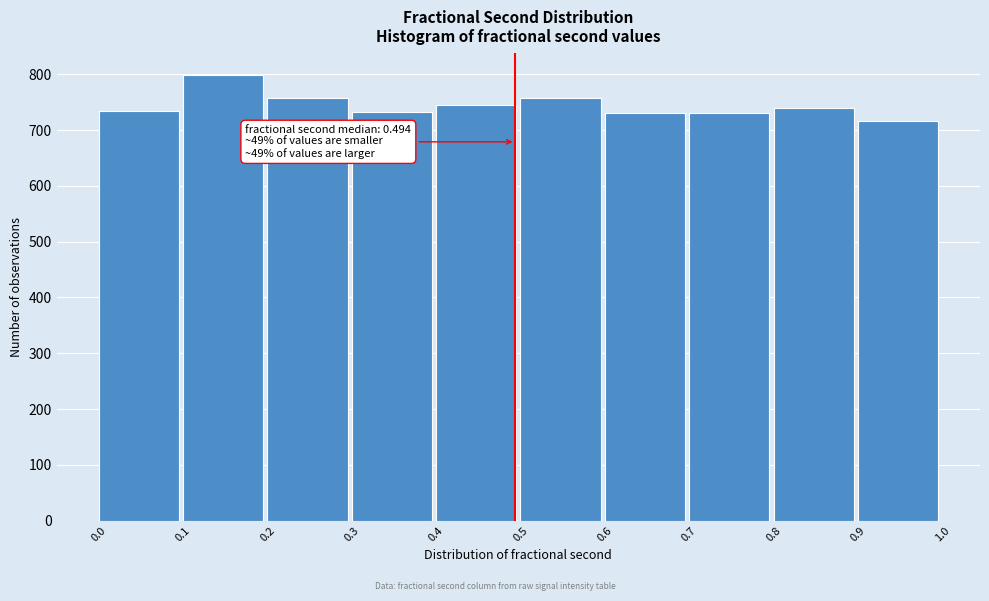

Which range on the x-axis has the tallest bar?

0.1 to 0.2